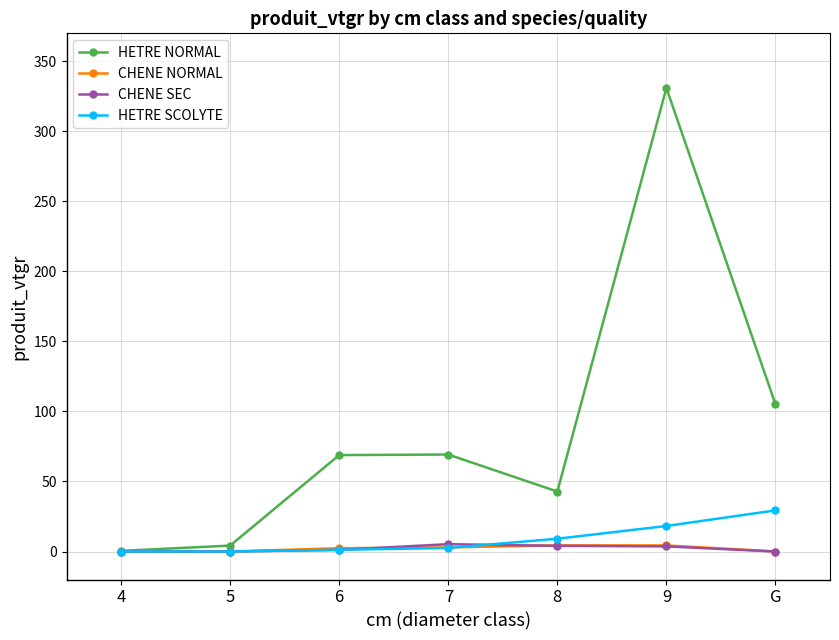

At which label does HETRE NORMAL first exceed 68?

6